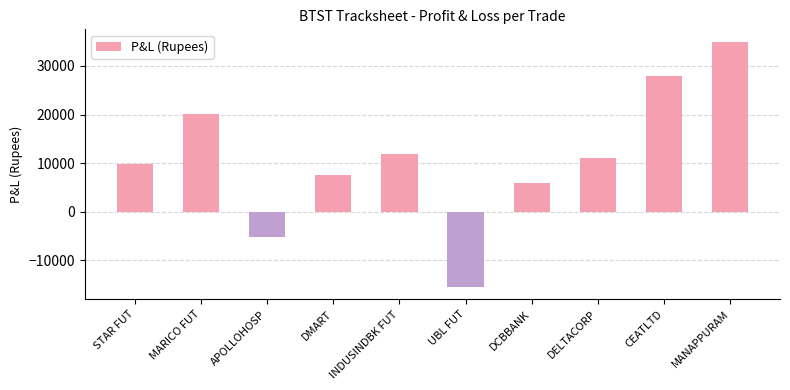

True or false: the data shows -15470.0 at UBL FUT.

True